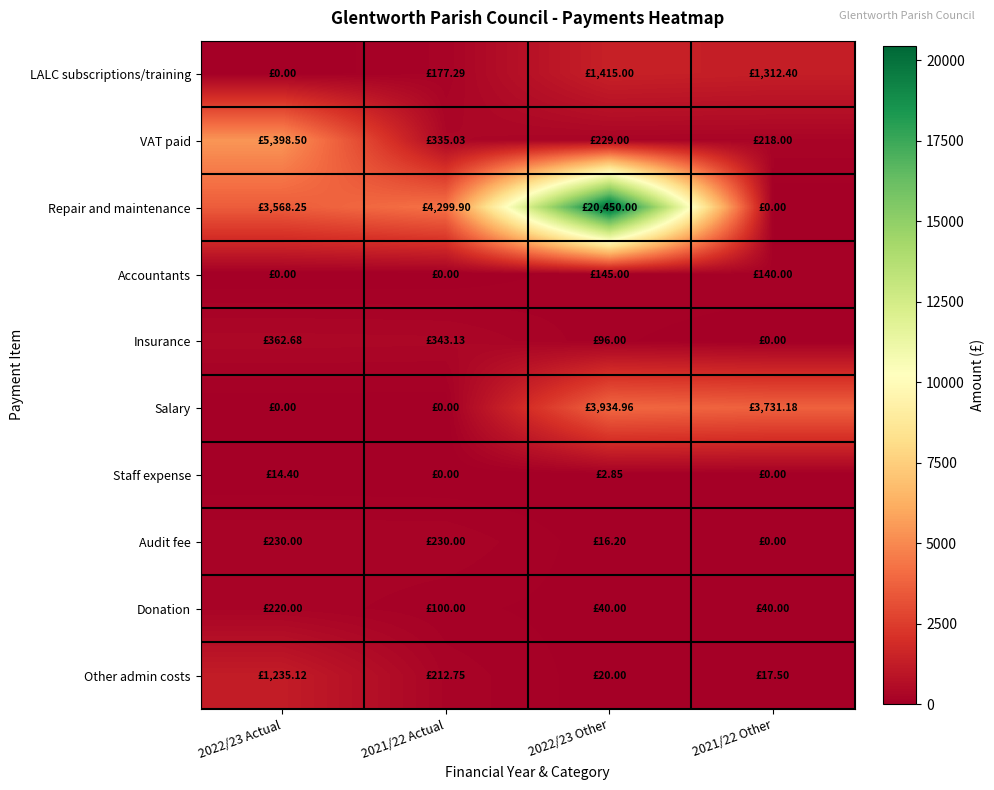

Rank the series at 2021/22 Actual from lowest to highest value.

Accountants, Salary, Staff expense, Donation, LALC subscriptions/training, Other admin costs, Audit fee, VAT paid, Insurance, Repair and maintenance